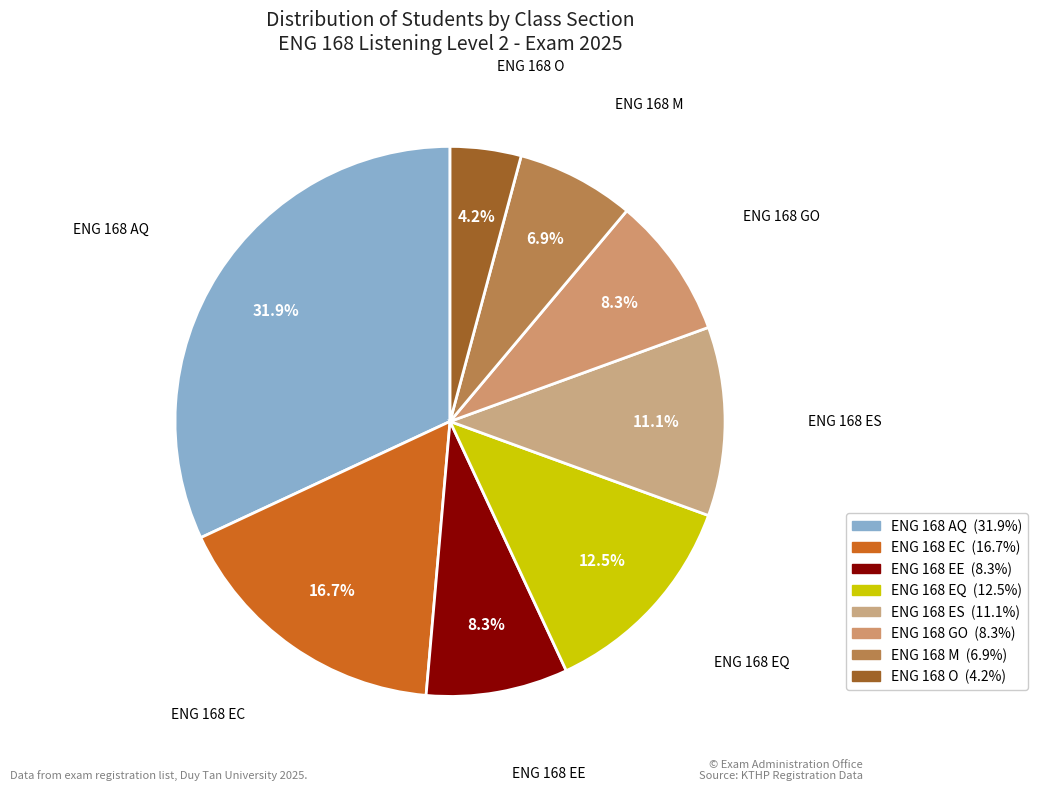

Is it true that ENG 168 M is 7% of the pie?

True